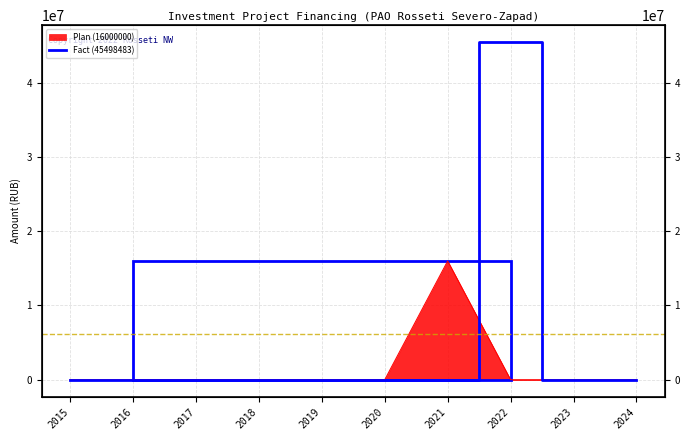

At which category does the chart reach its minimum across all series?

2015